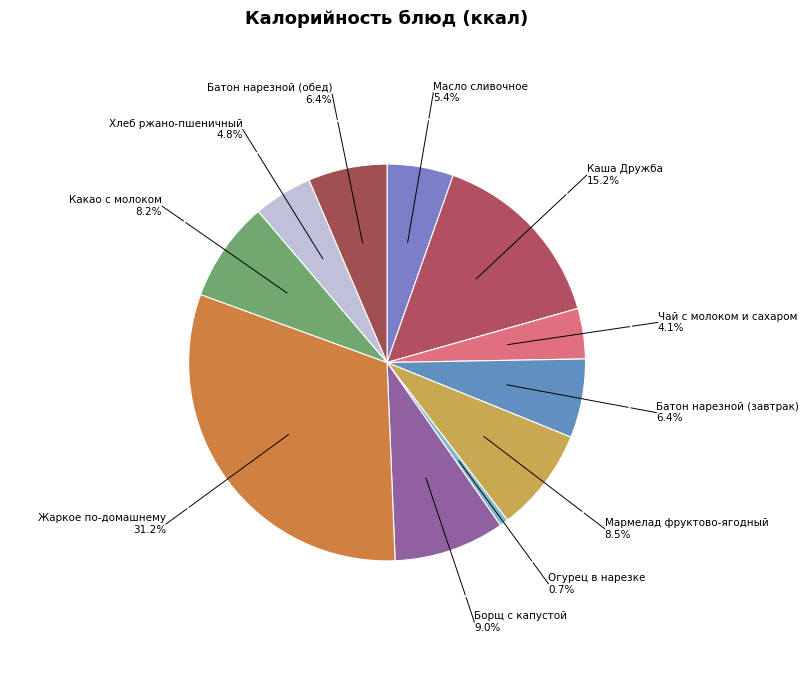

Which slice is the largest?

Жаркое по-домашнему